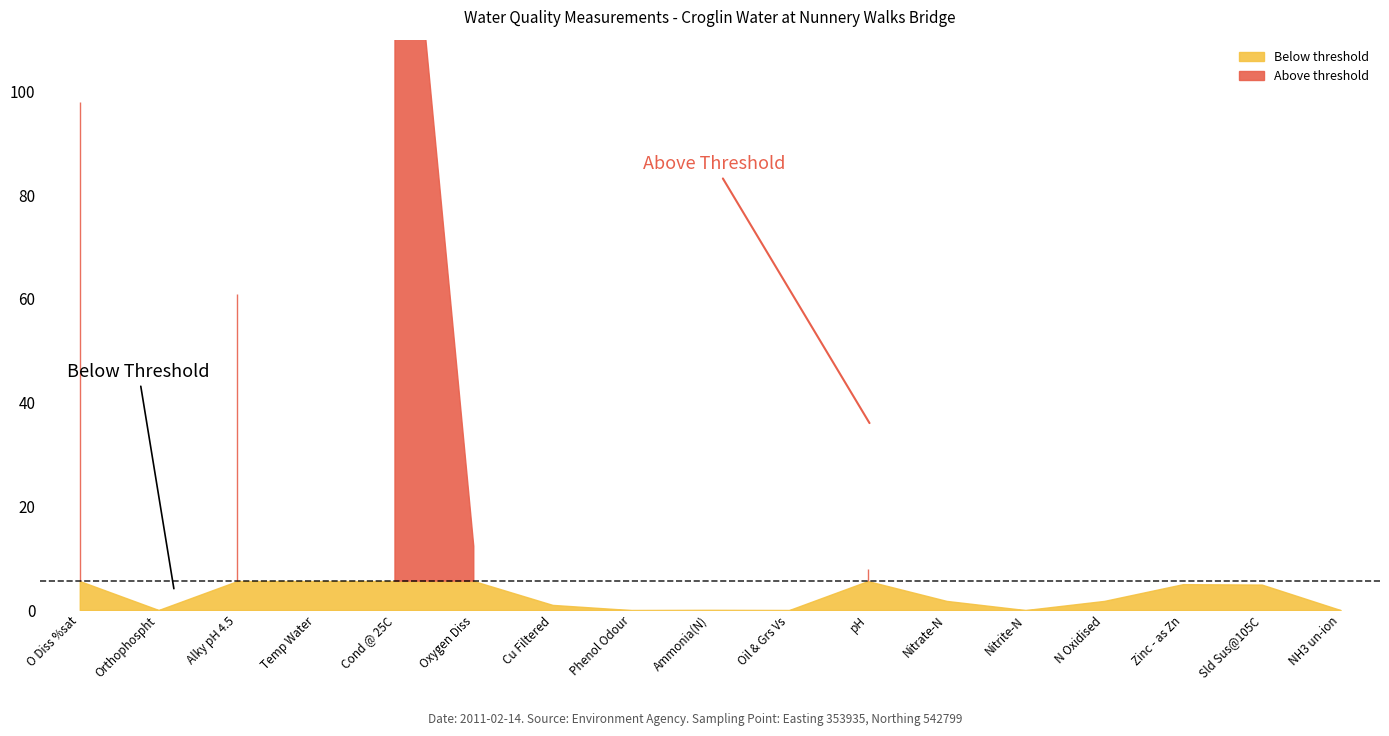

How many data points are less than 1?

6